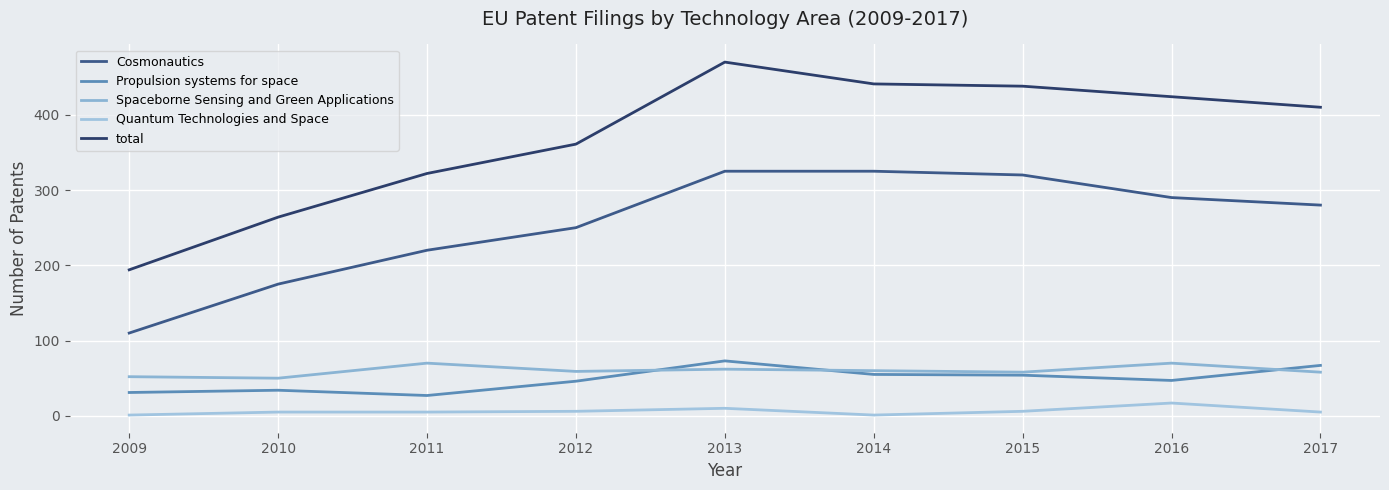

Read the Propulsion systems for space value at 2014, to the nearest 5.

55